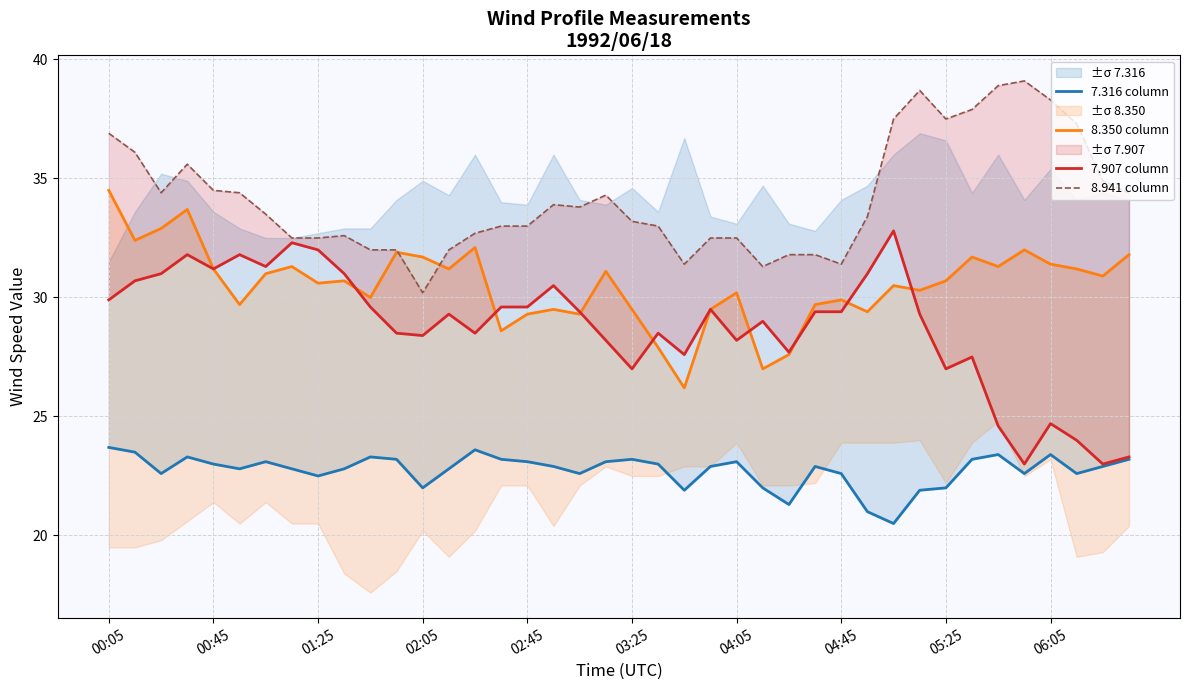

How many intersections are there between 8.350 column and 8.941 column?

2